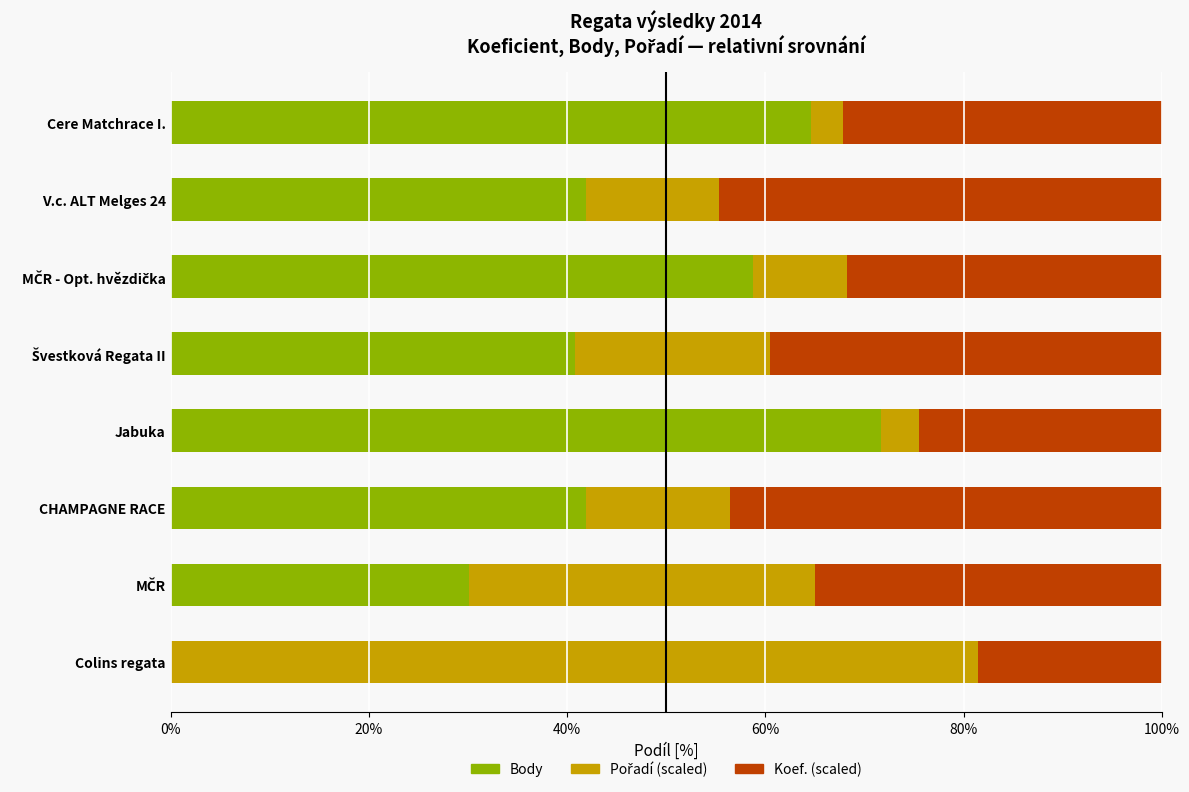

The Body series shows 41.9 at V.c. ALT Melges 24. True or false?

True